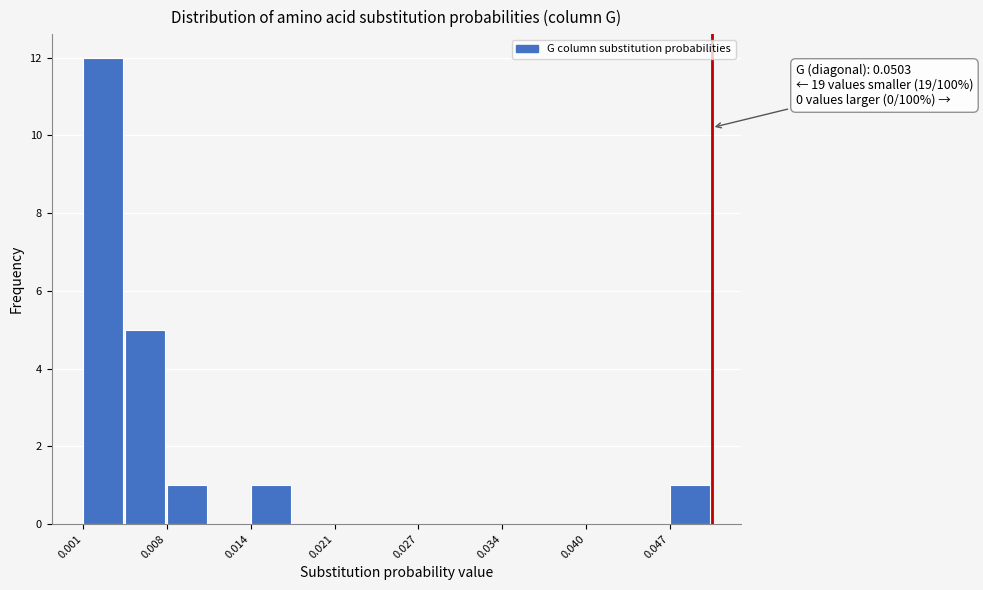

Around what value on the x-axis is the tallest bar? Give the approximate position of its centre, as read against the axis.

0.002